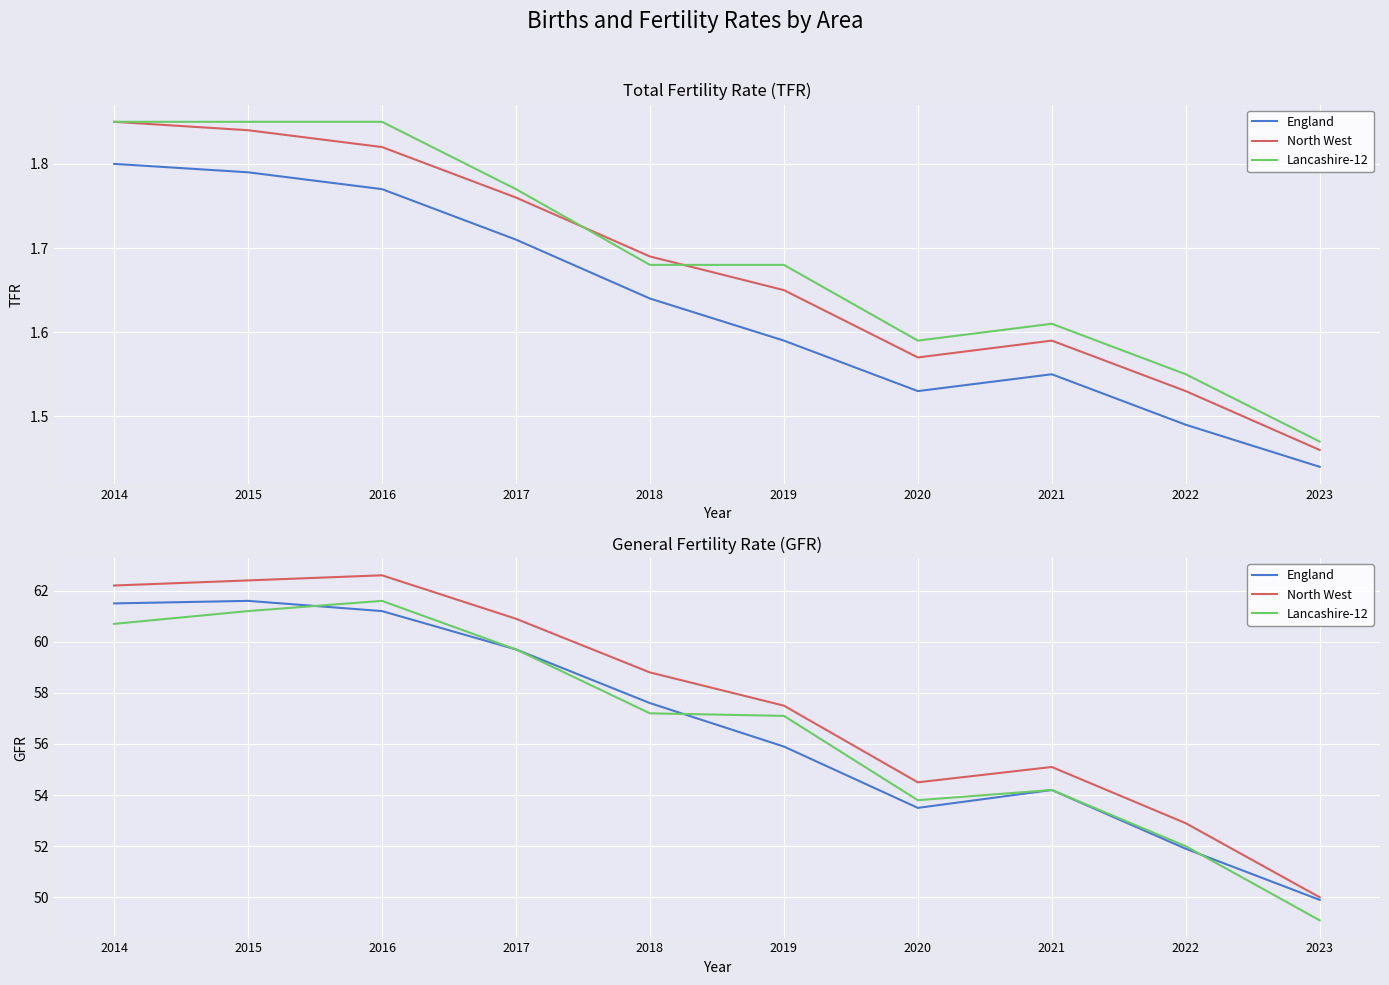

Which category has the lowest value across all series?

2023